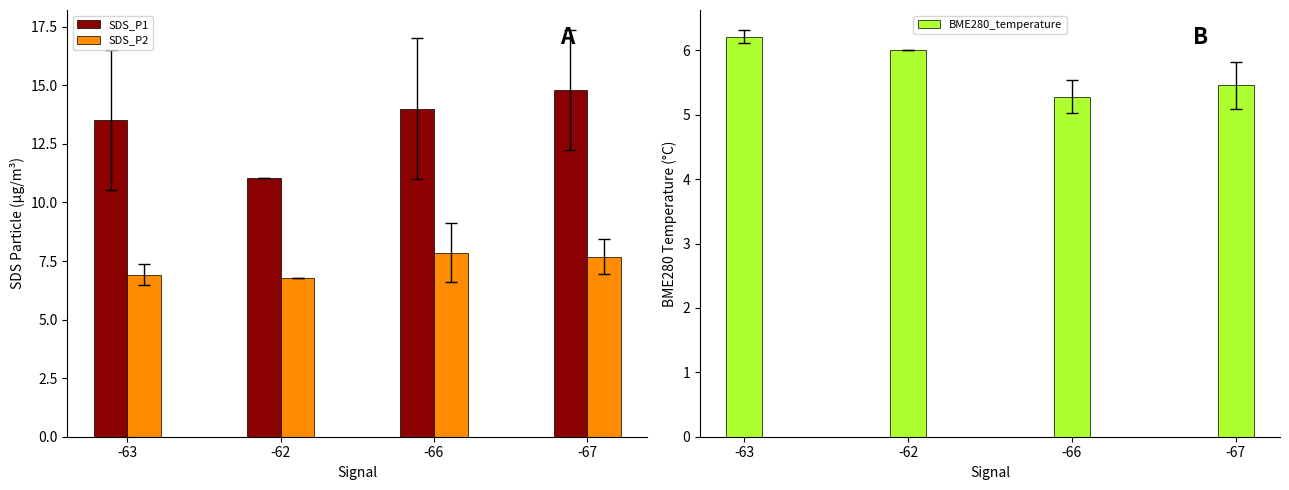

The value of SDS_P1 at -62 is 5.1. True or false?

False